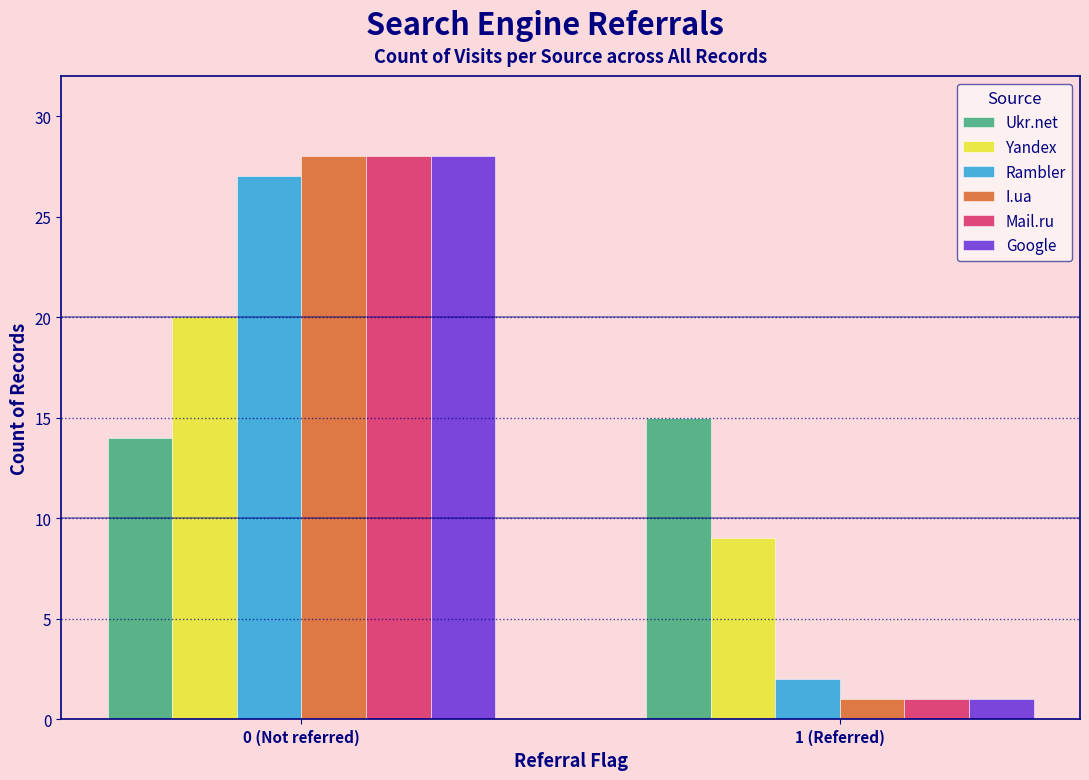

Reading left to right, transcribe all the data shown in this chart.

Ukr.net: 0 (Not referred)=14	1 (Referred)=15
Yandex: 0 (Not referred)=20	1 (Referred)=9
Rambler: 0 (Not referred)=27	1 (Referred)=2
I.ua: 0 (Not referred)=28	1 (Referred)=1
Mail.ru: 0 (Not referred)=28	1 (Referred)=1
Google: 0 (Not referred)=28	1 (Referred)=1